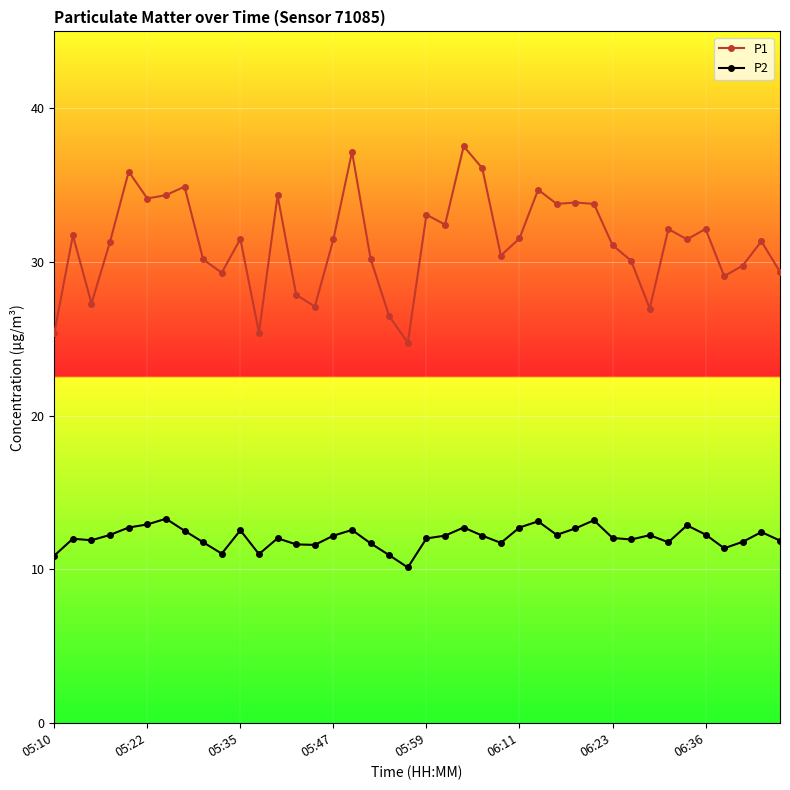

True or false: P1 and P2 intersect in this chart.

False